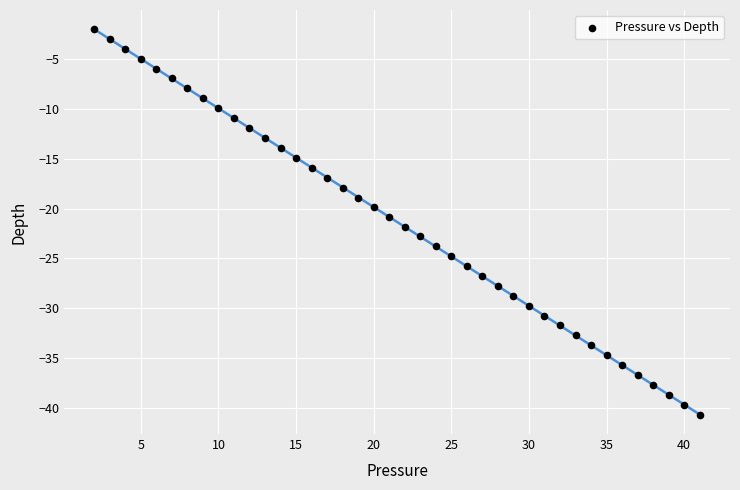

What is the range of X values (max minus min)?

39.0